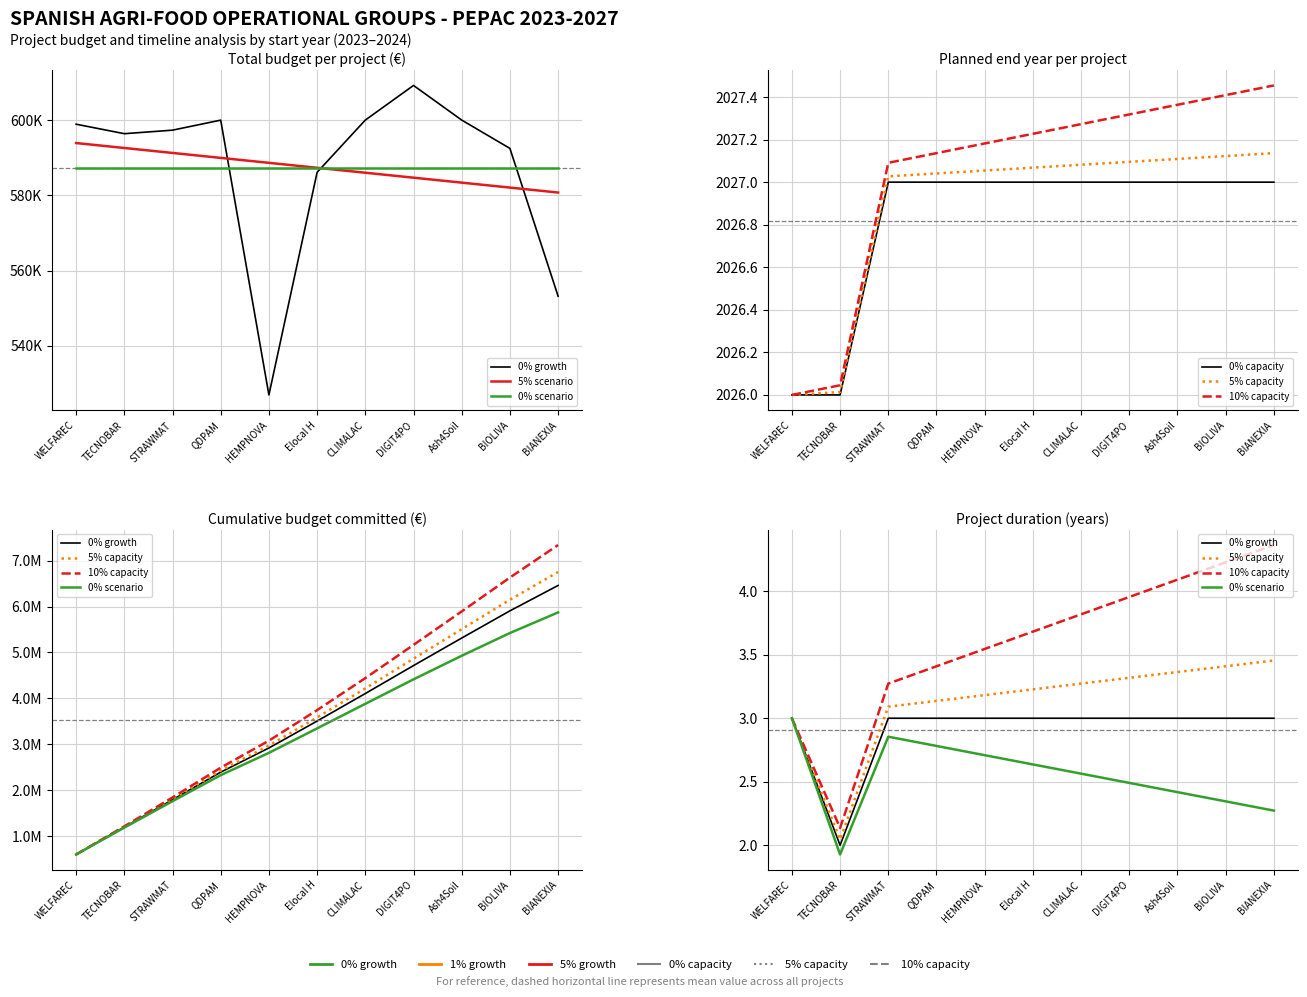

The 5% scenario series shows 592584.7 at TECNOBAR. True or false?

True